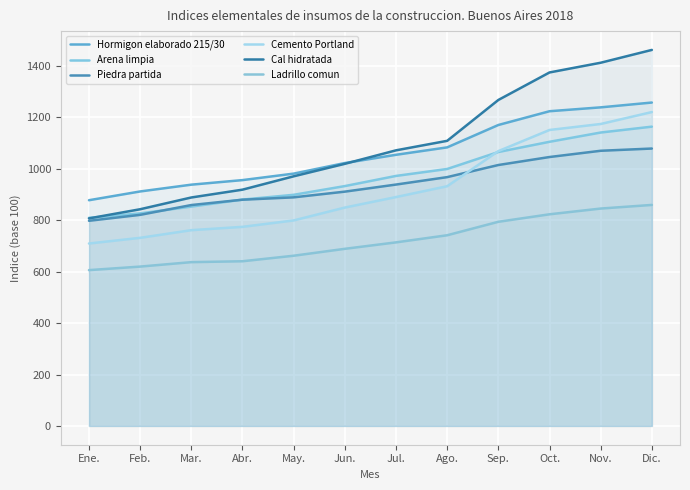

The Cal hidratada series shows 807.1 at Ene.. True or false?

True